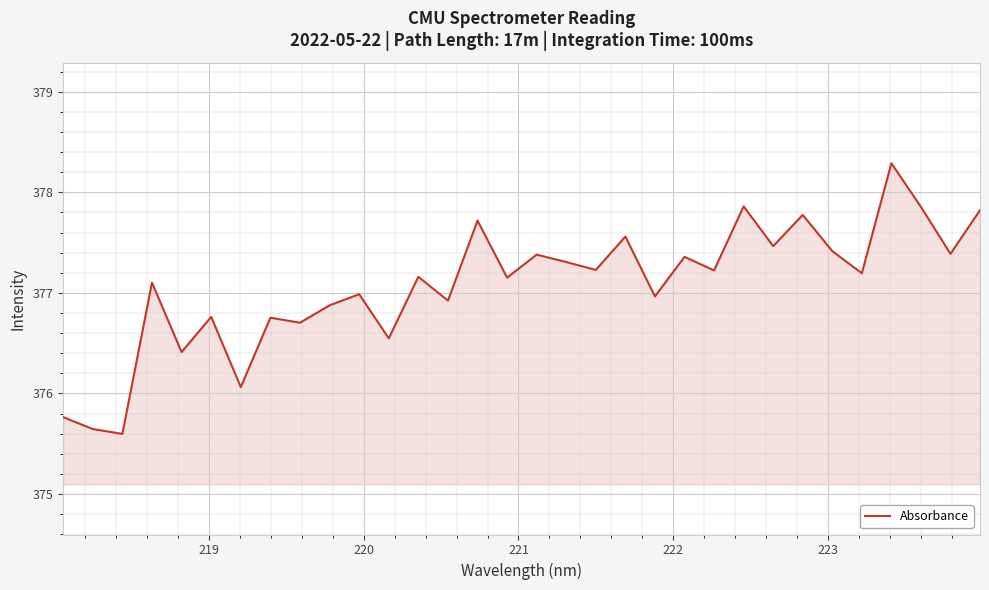

What is the maximum value shown in the chart?

378.3